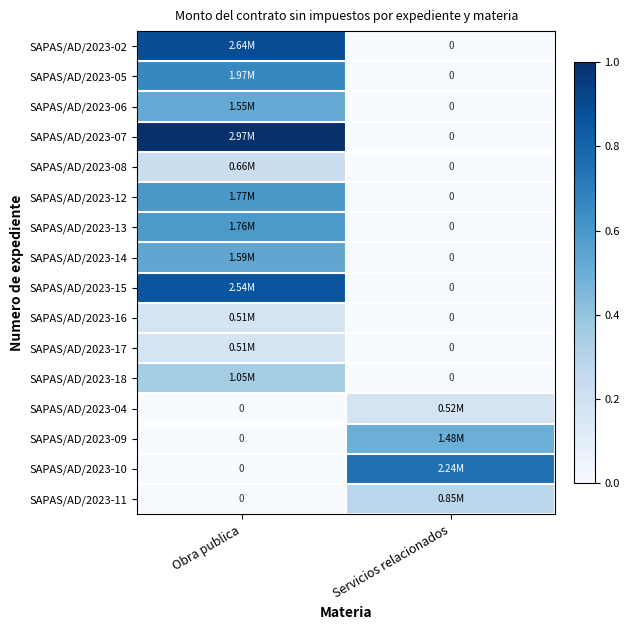

What is the sum of all SAPAS/AD/2023-18 values?

0.4